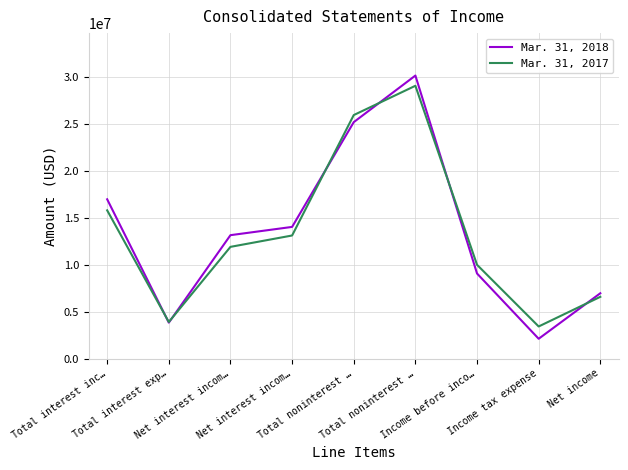

What are all the series names shown in the legend?

Mar. 31, 2018, Mar. 31, 2017